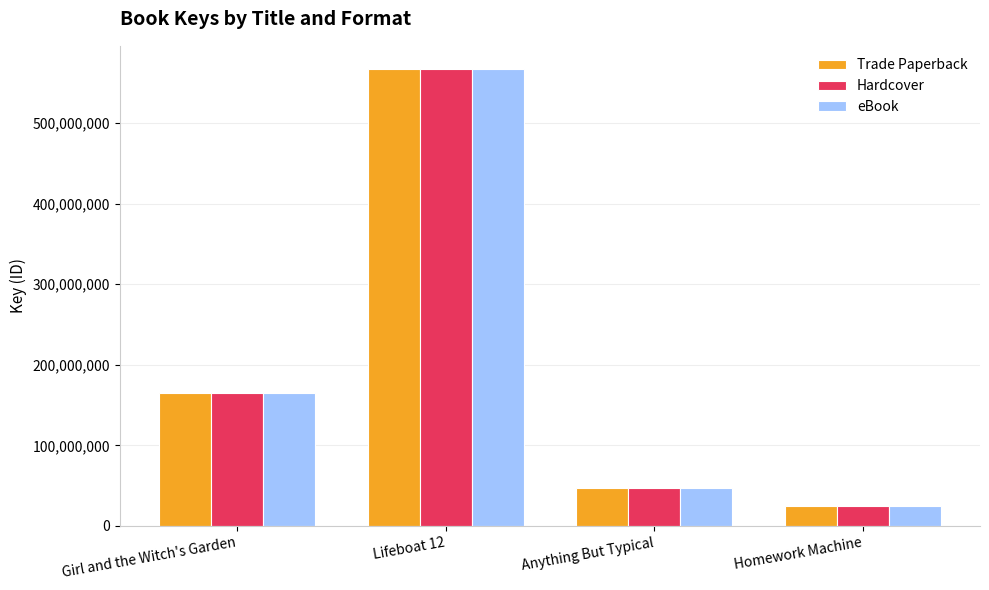

Is it true that Hardcover equals 42785143 at Homework Machine?

False